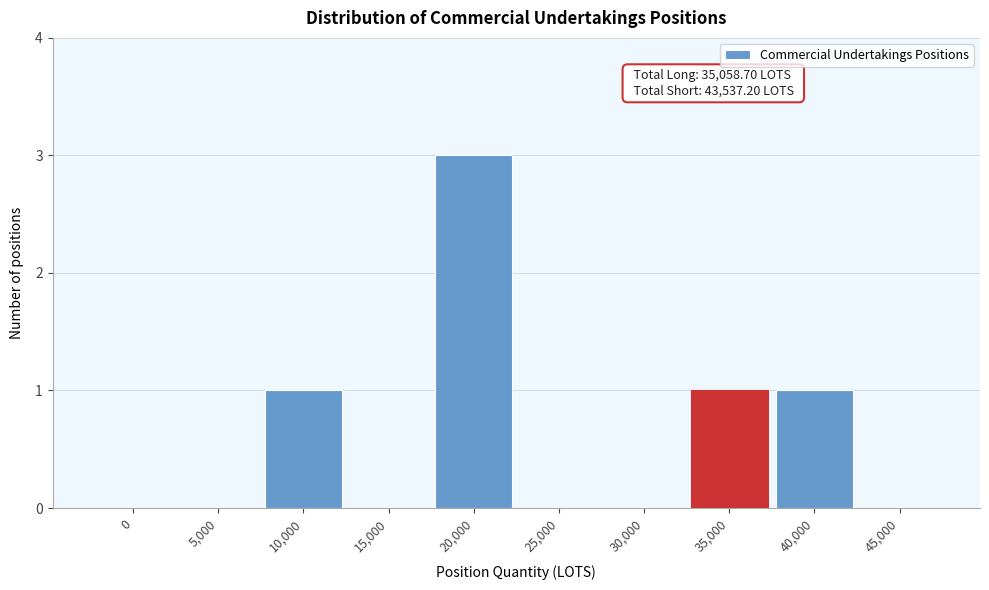

Reading right to left, extract all data points from this chart.

45,000=0	40,000=1	35,000=1	30,000=0	25,000=0	20,000=3	15,000=0	10,000=1	5,000=0	0=0